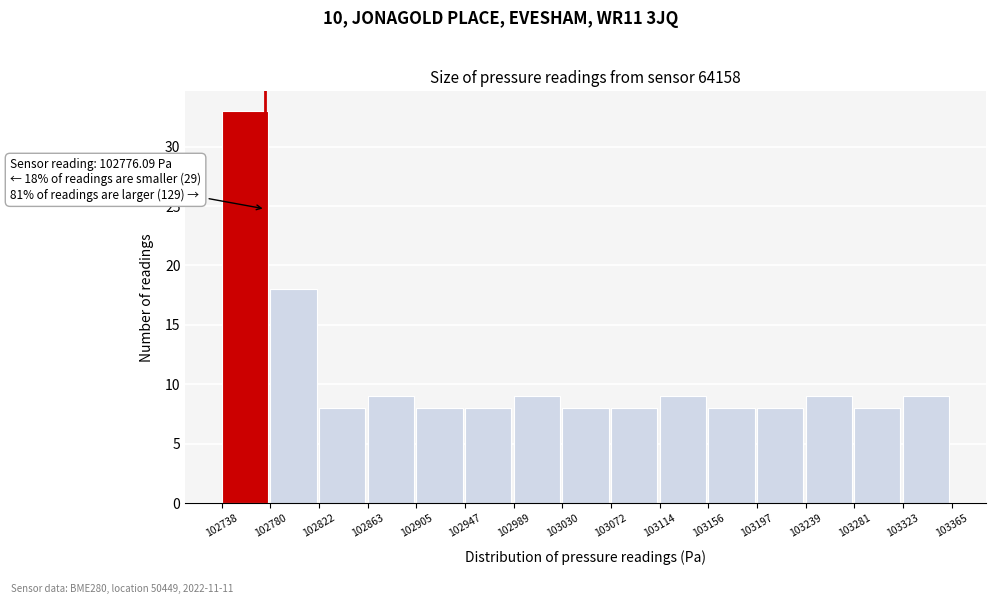

Which range on the x-axis has the tallest bar?

102738 to 102780